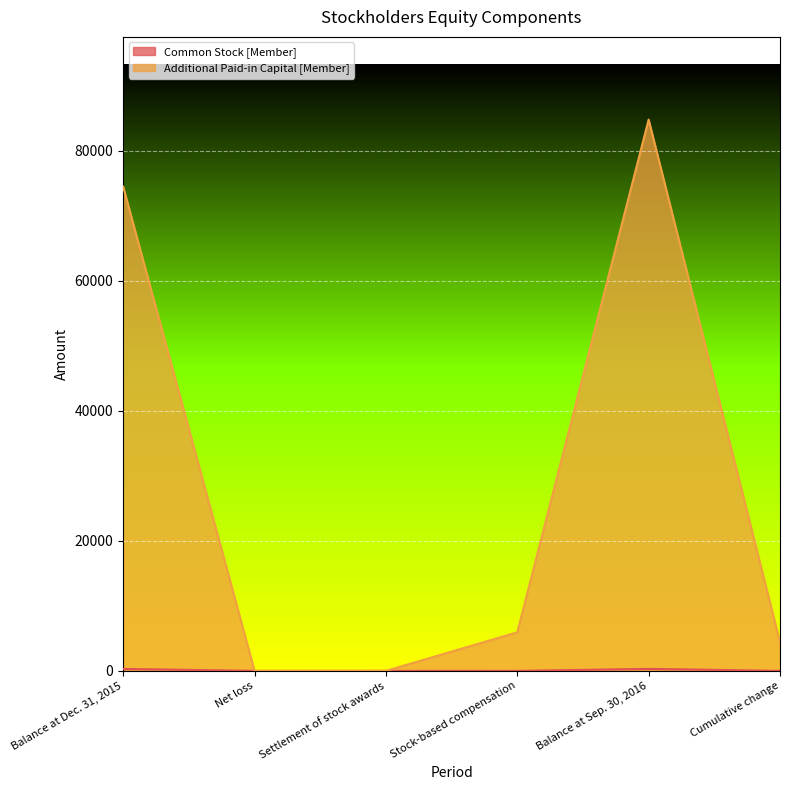

Which series ends up on top after the final intersection of Common Stock [Member] and Additional Paid-in Capital [Member]?

Additional Paid-in Capital [Member]